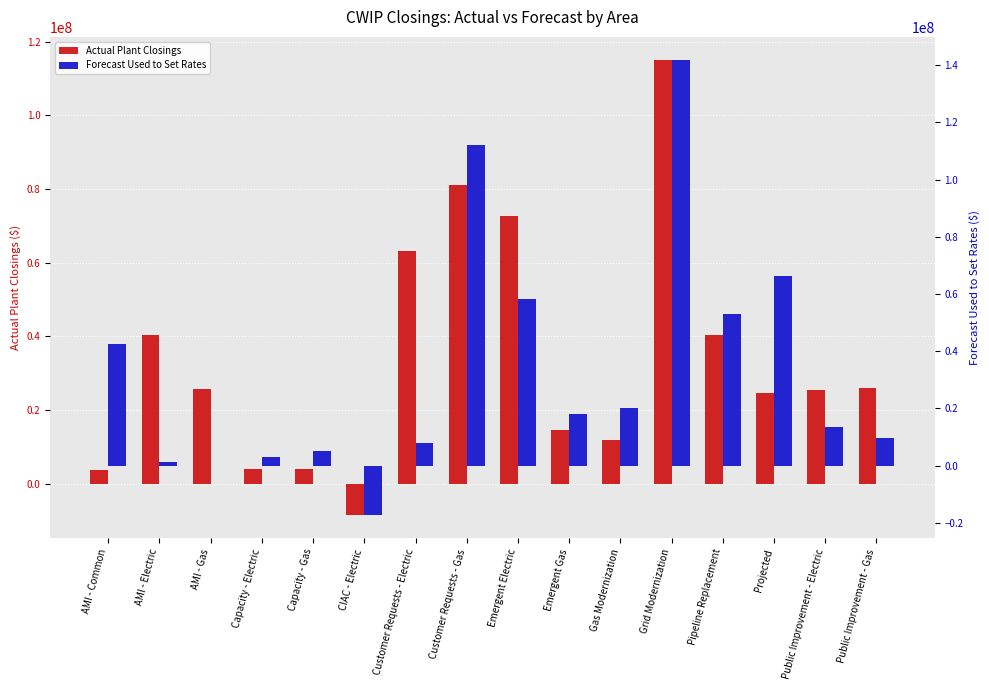

At which category is the sum across all series the highest?

Grid Modernization